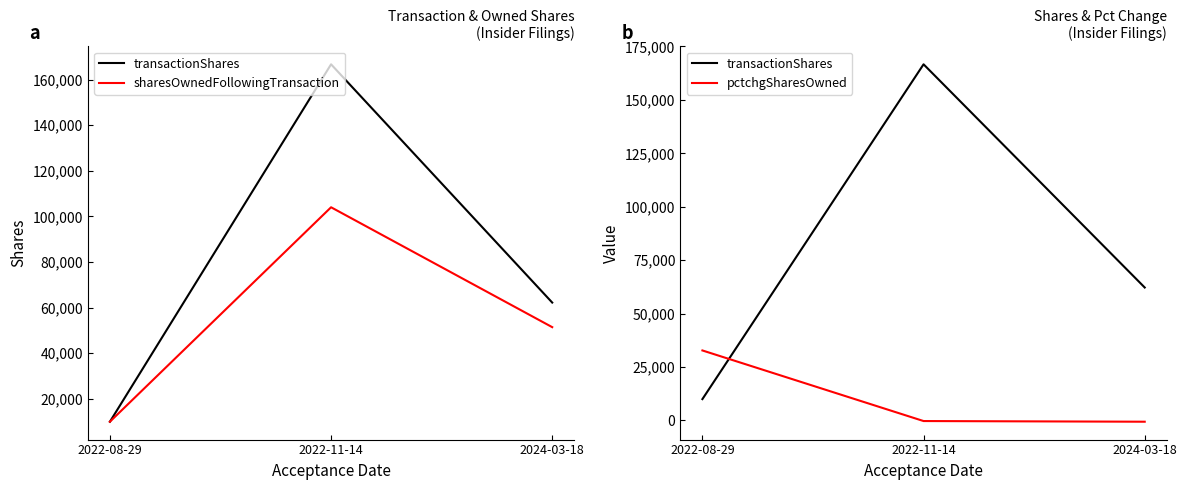

How many sharesOwnedFollowingTransaction values are between 10000 and 103999?

3